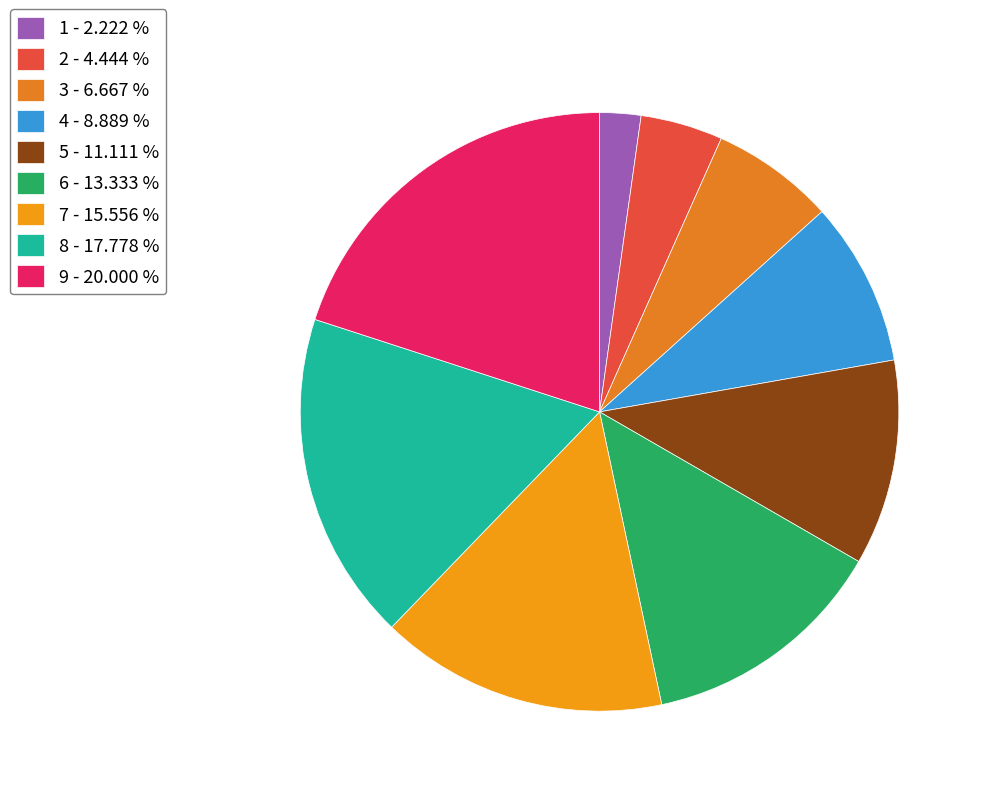

Is there any slice that represents more than half of the pie?

No